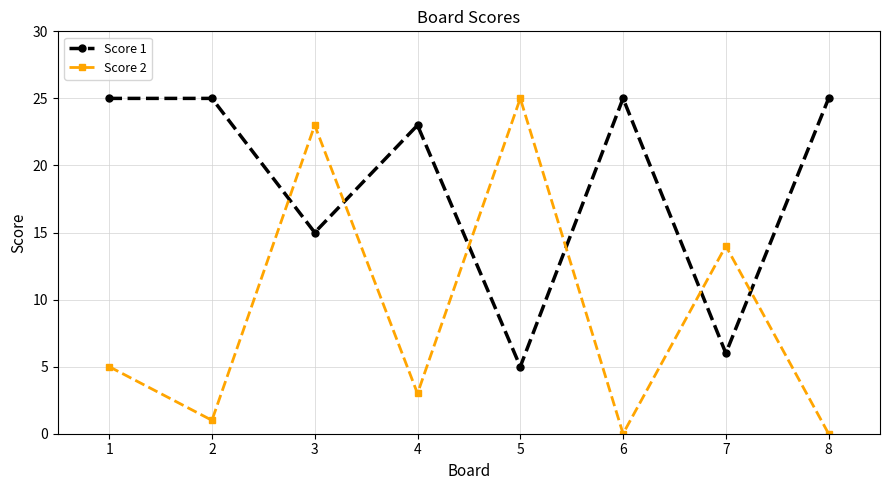

Is this an area chart (filled region under the line)?

No